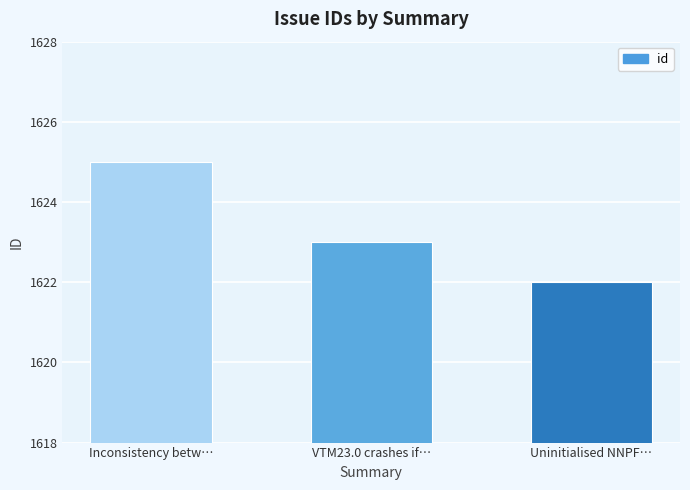

Rank the categories by value from lowest to highest.

Uninitialised NNPF…, VTM23.0 crashes if…, Inconsistency betw…